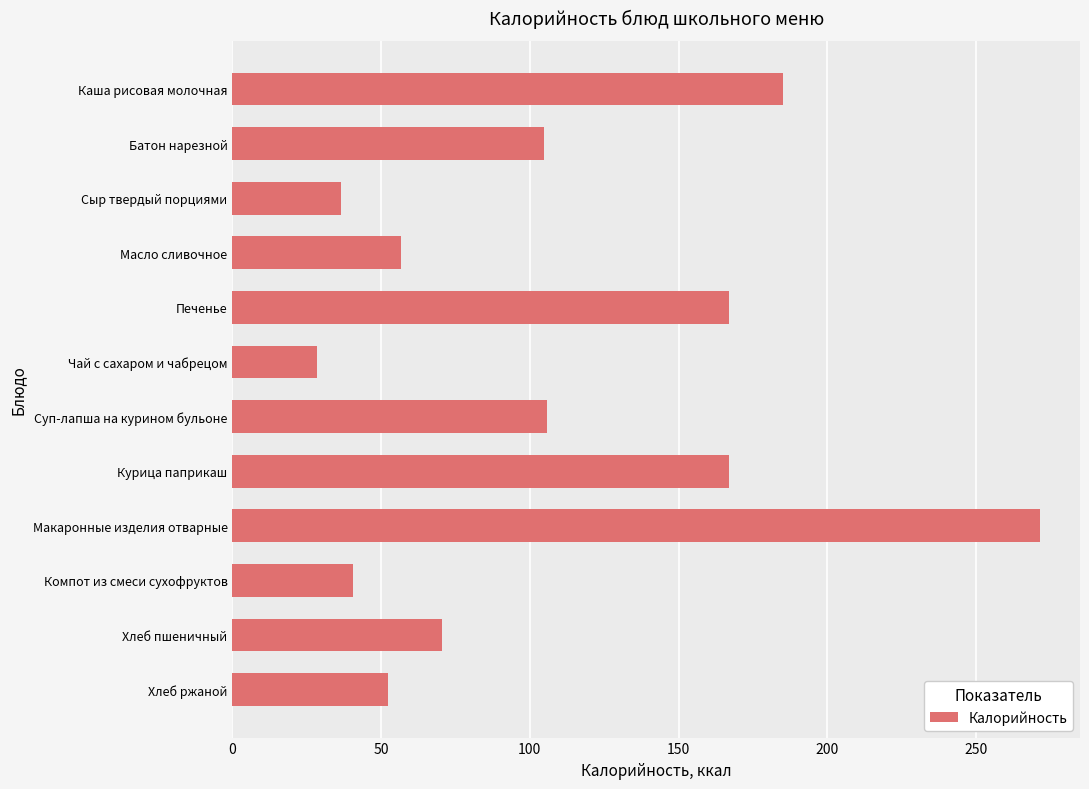

True or false: the data shows 70.5 at Хлеб пшеничный.

True